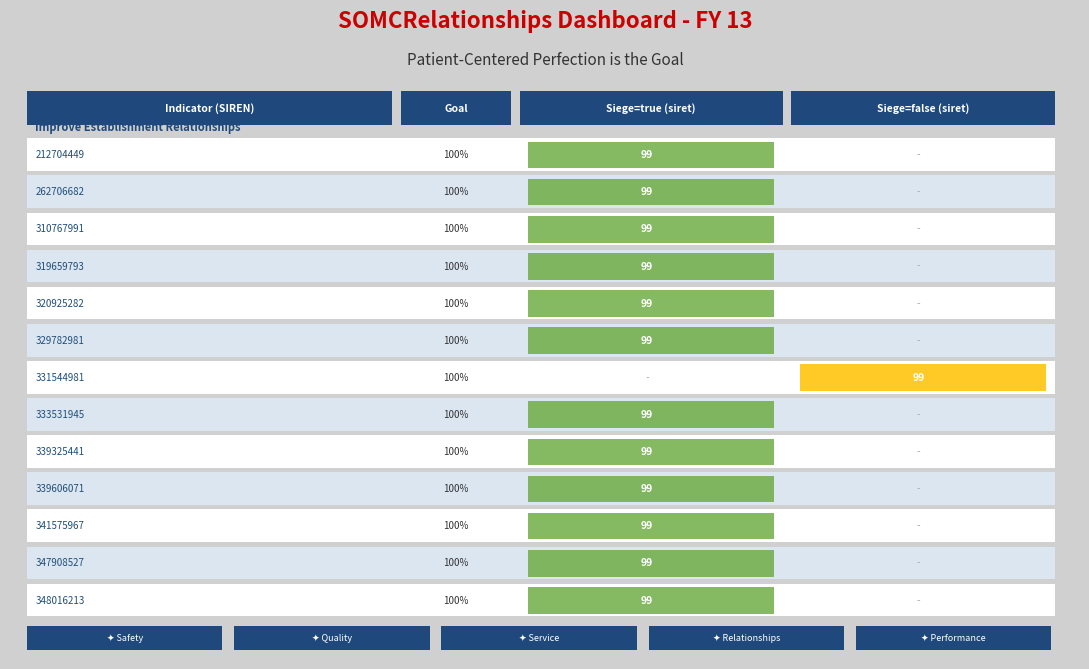

The 320925282 series shows 0 at 262706682. True or false?

False